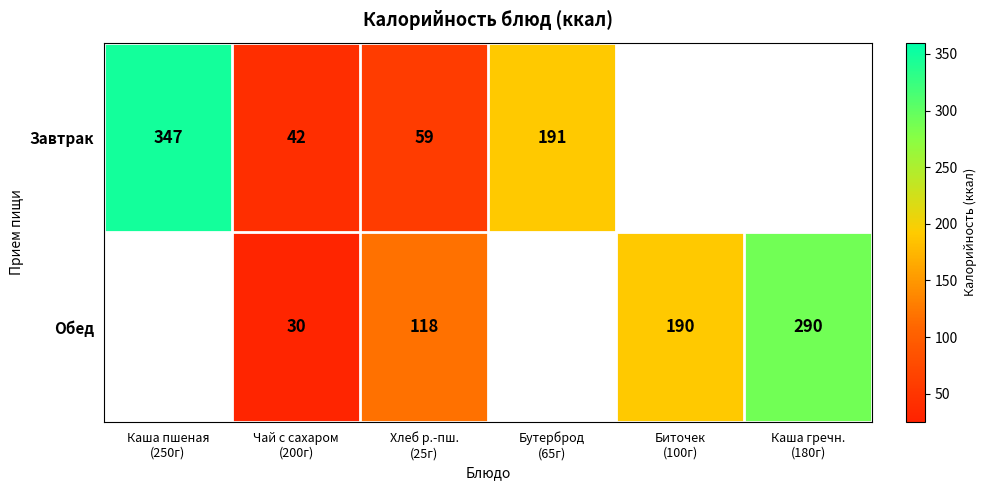

What is the maximum value shown in the chart?

347.0